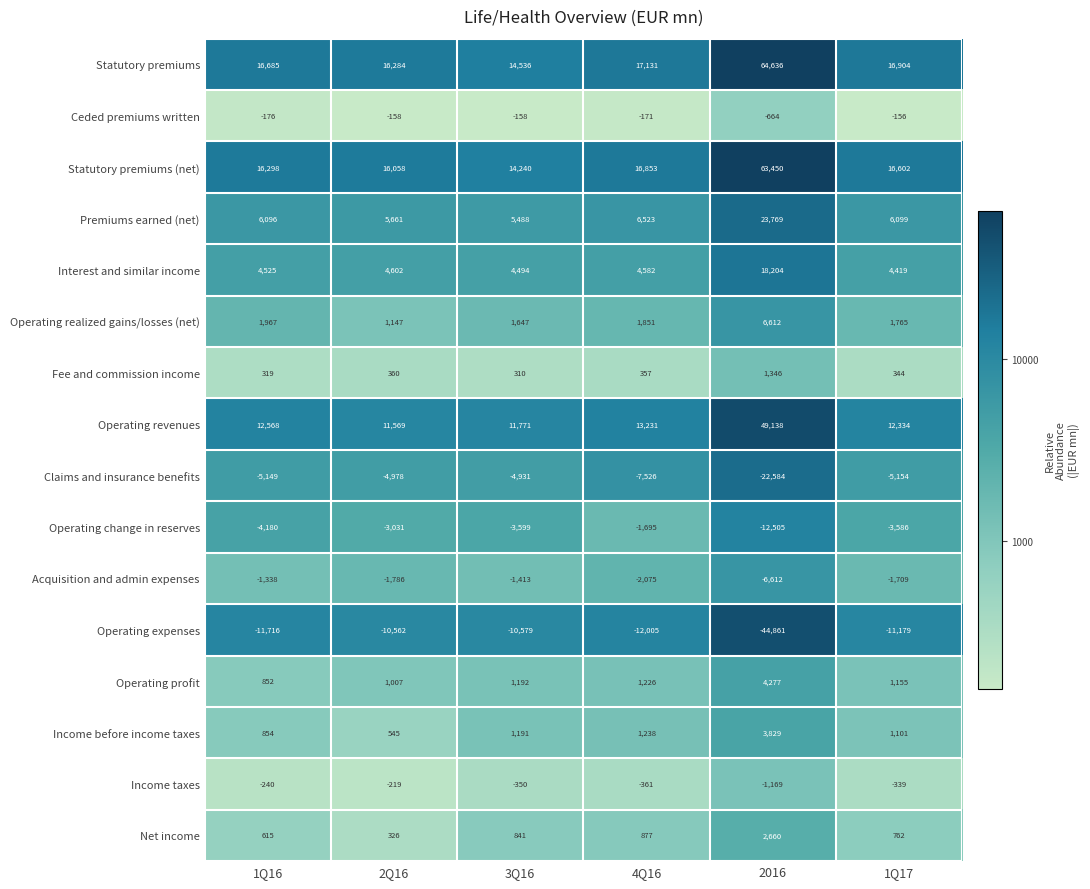

Is it true that Operating profit equals 1552 at 2Q16?

False